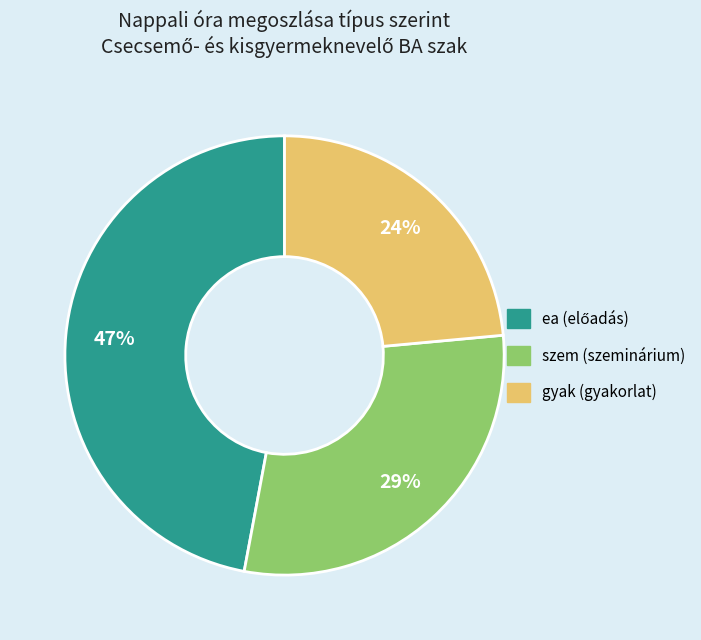

To the nearest percent, what is the average slice percentage?

33%